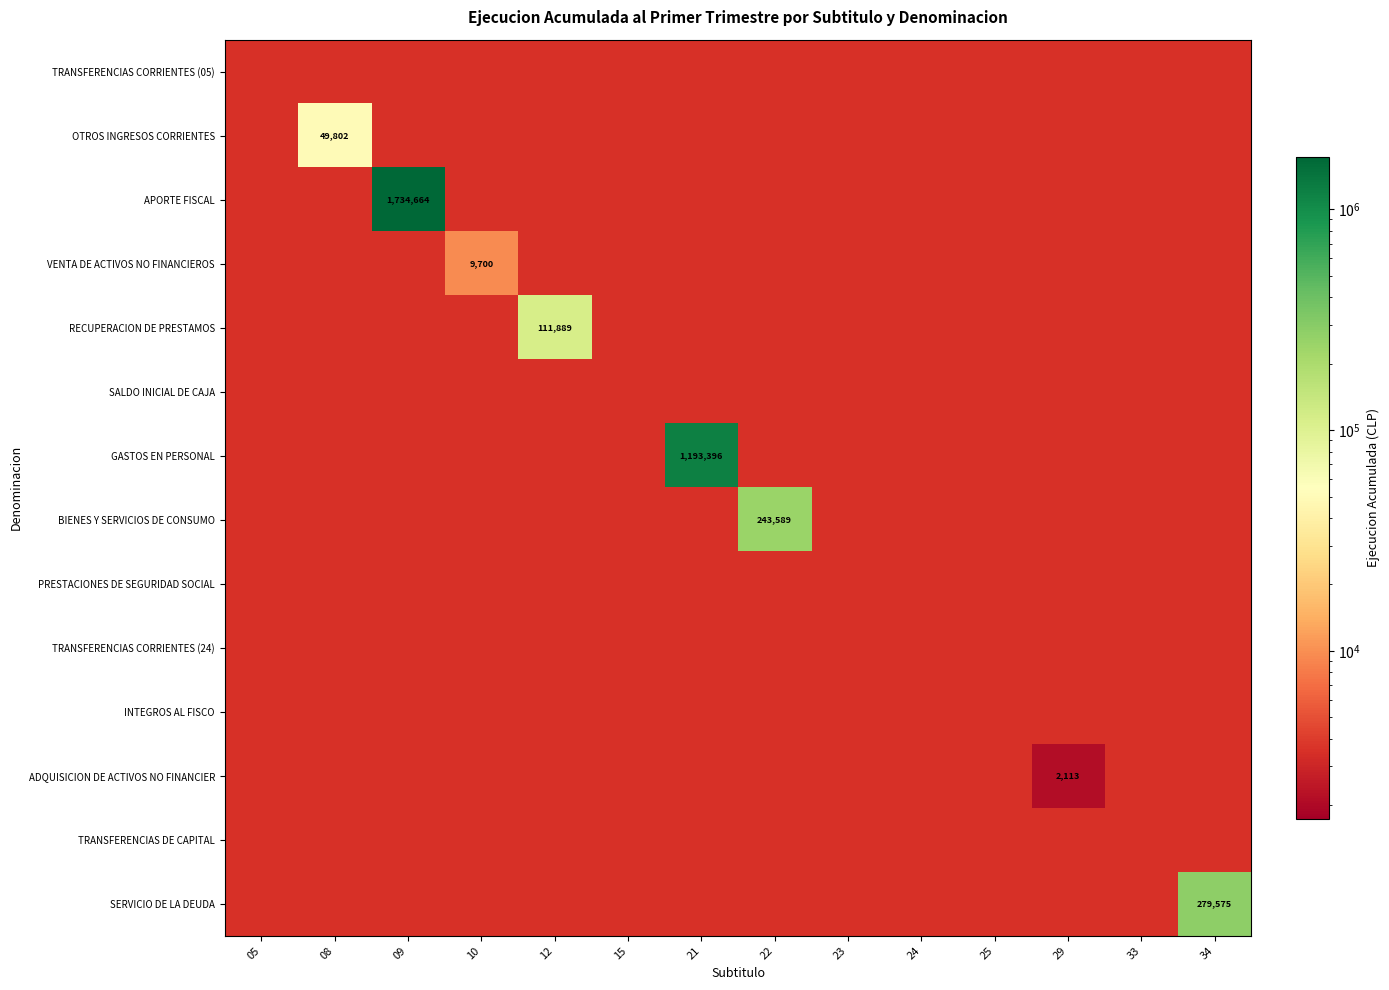

True or false: SERVICIO DE LA DEUDA has a value of 59384 at 34.

False